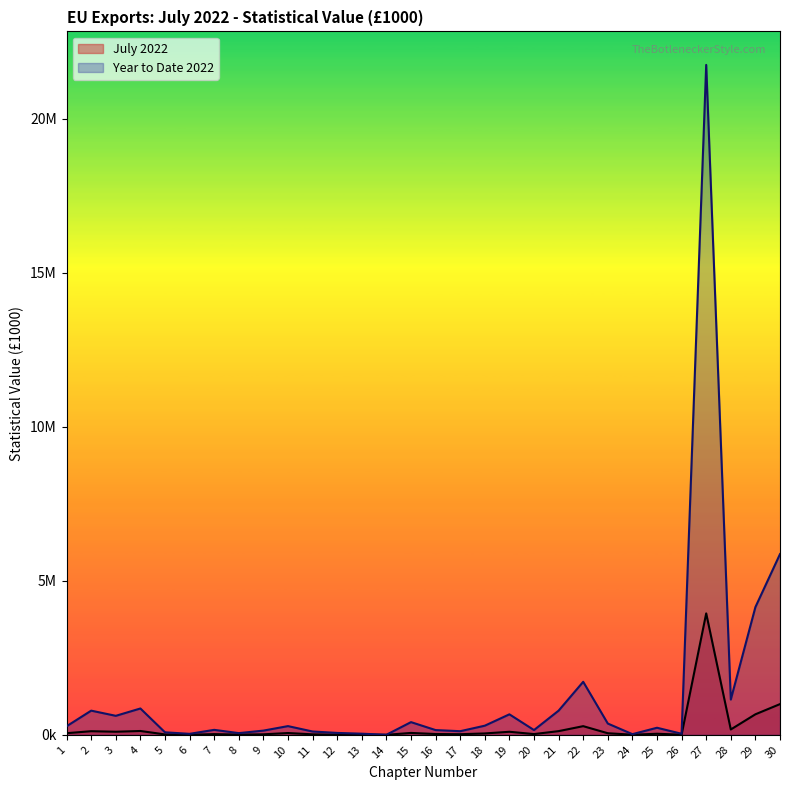

Rank the series at 3 from highest to lowest value.

Year to Date 2022, July 2022